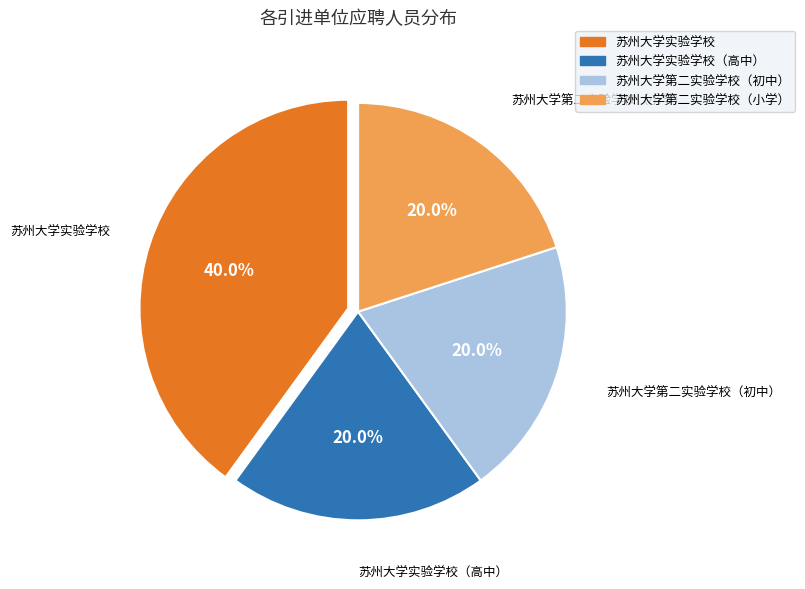

Is there any slice that represents more than half of the pie?

No